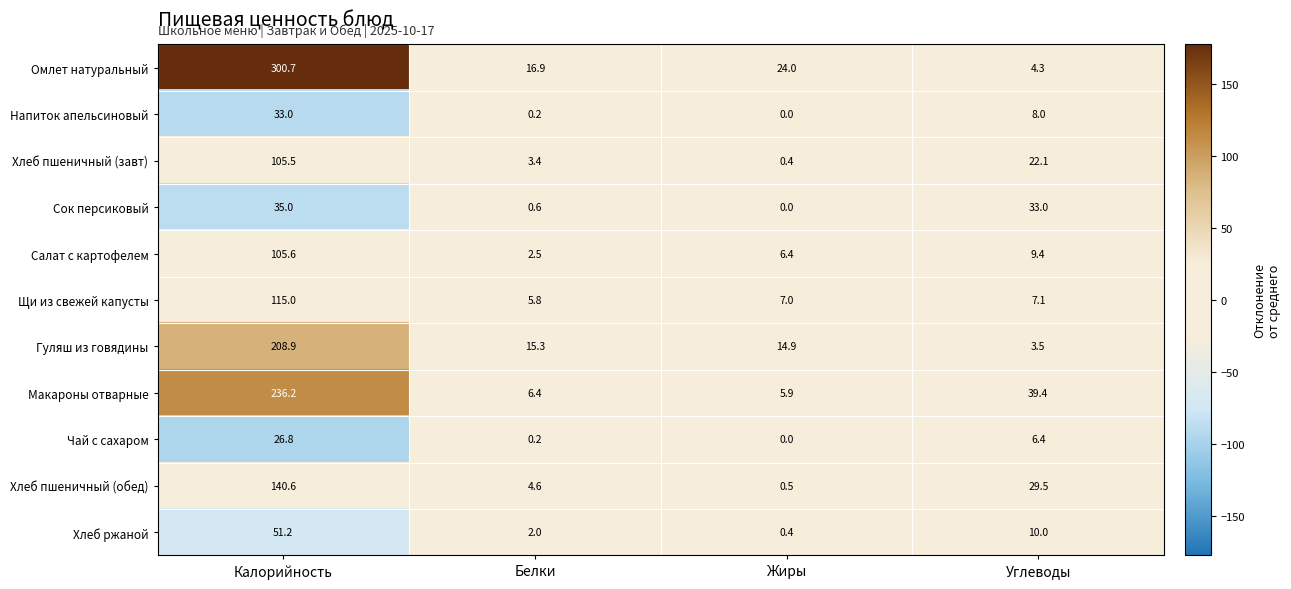

The Хлеб пшеничный (обед) series shows 205.2 at Калорийность. True or false?

False